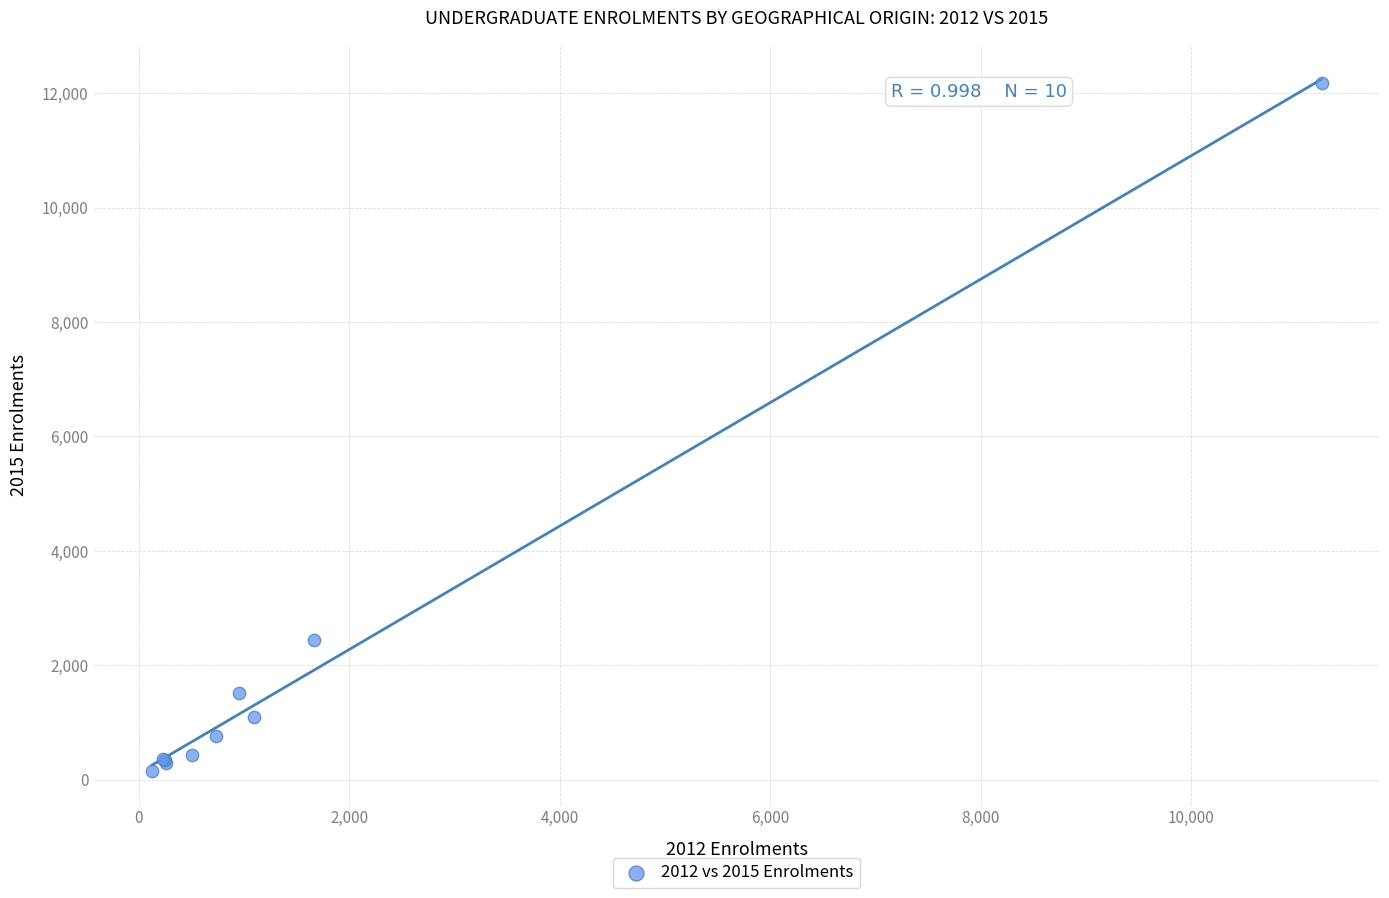

What Y value in the scatter plot is closest to 6169?

2441